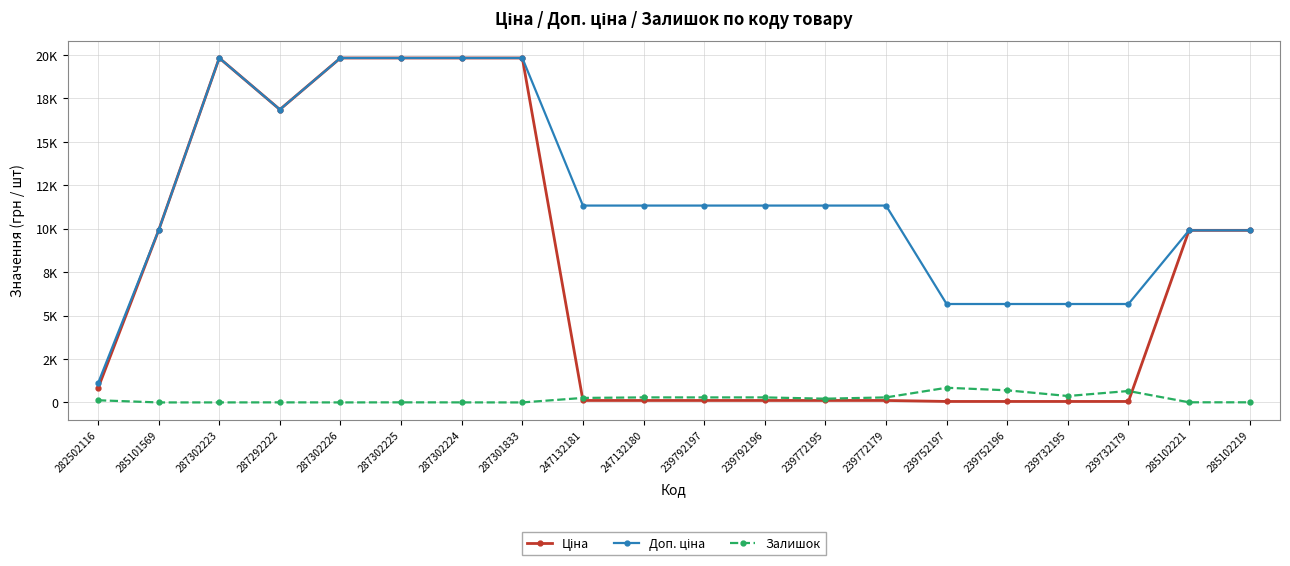

What is the difference between the second highest and minimum values in the Ціна series?

19774.4